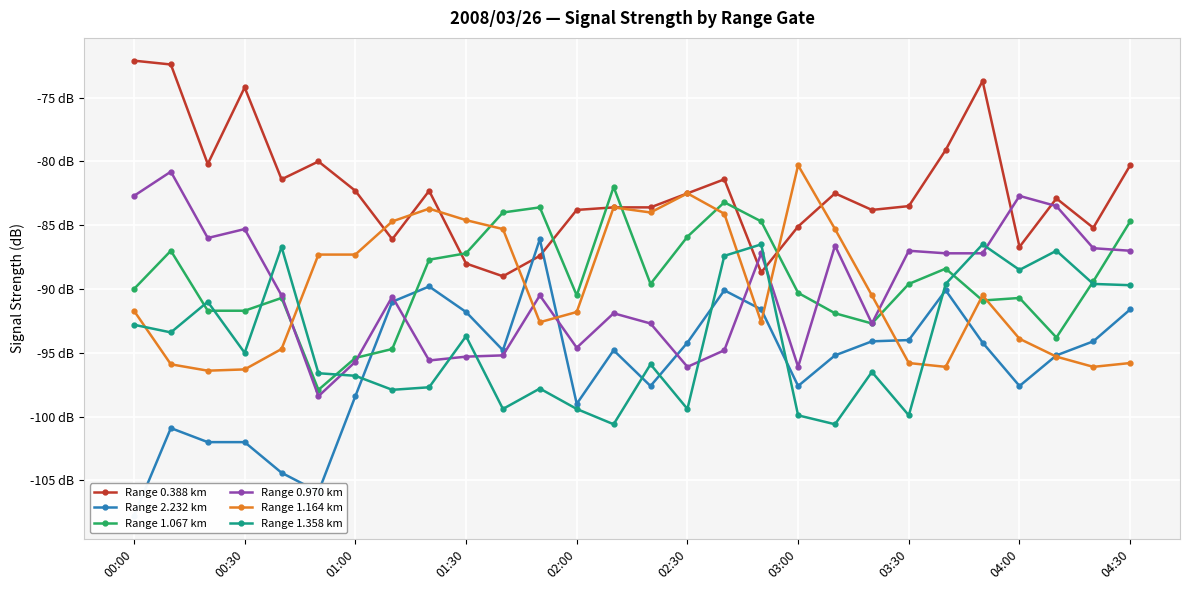

What is the value of the Range 1.358 km point at the 4th from the left?

-95.0